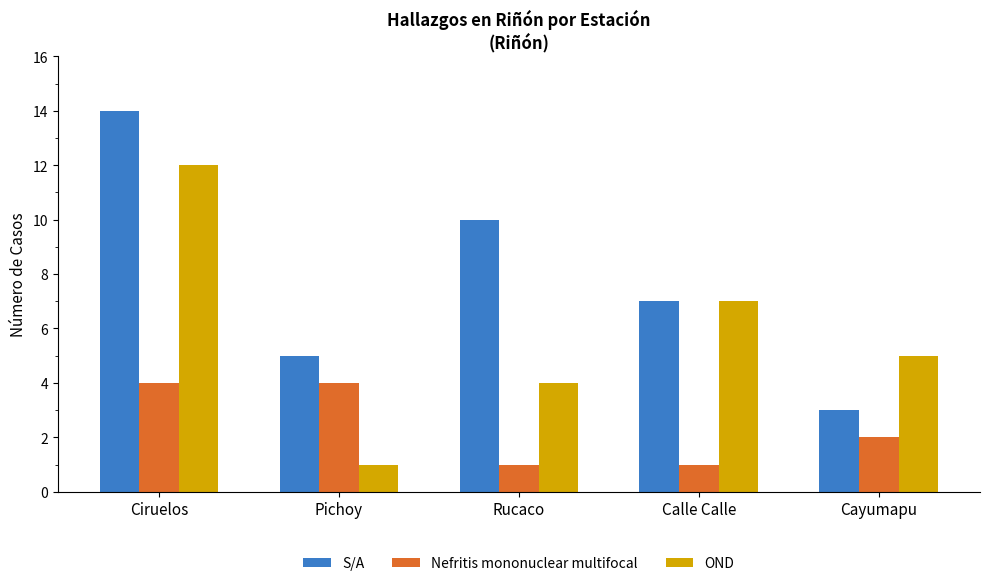

What is the average value of the S/A series?

8